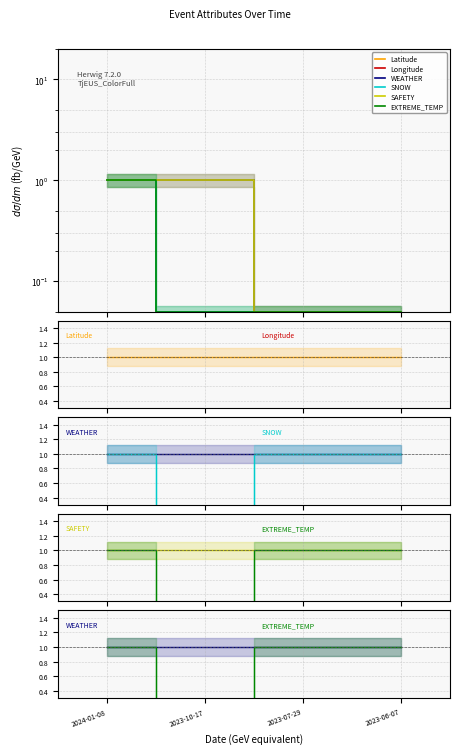

At which category is the sum across all series the highest?

2023-07-29